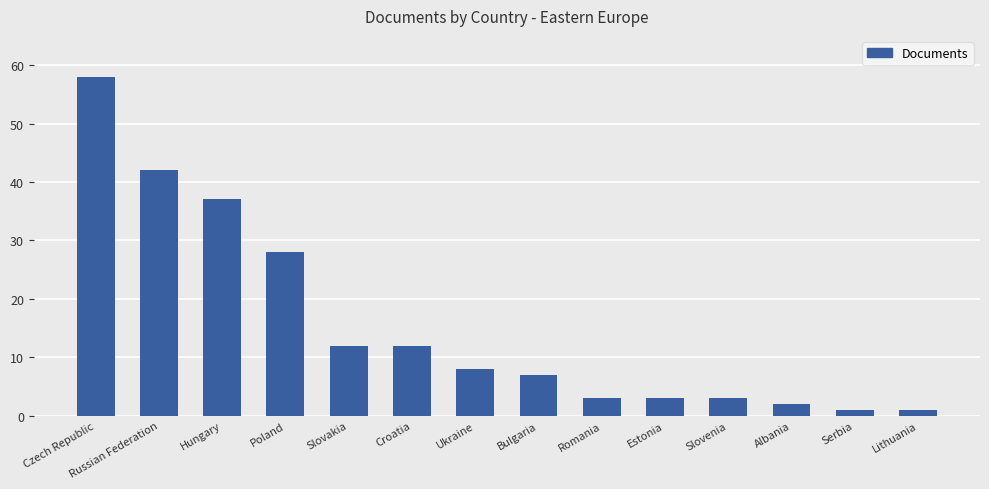

Reading left to right, extract all data points from this chart.

58	42	37	28	12	12	8	7	3	3	3	2	1	1